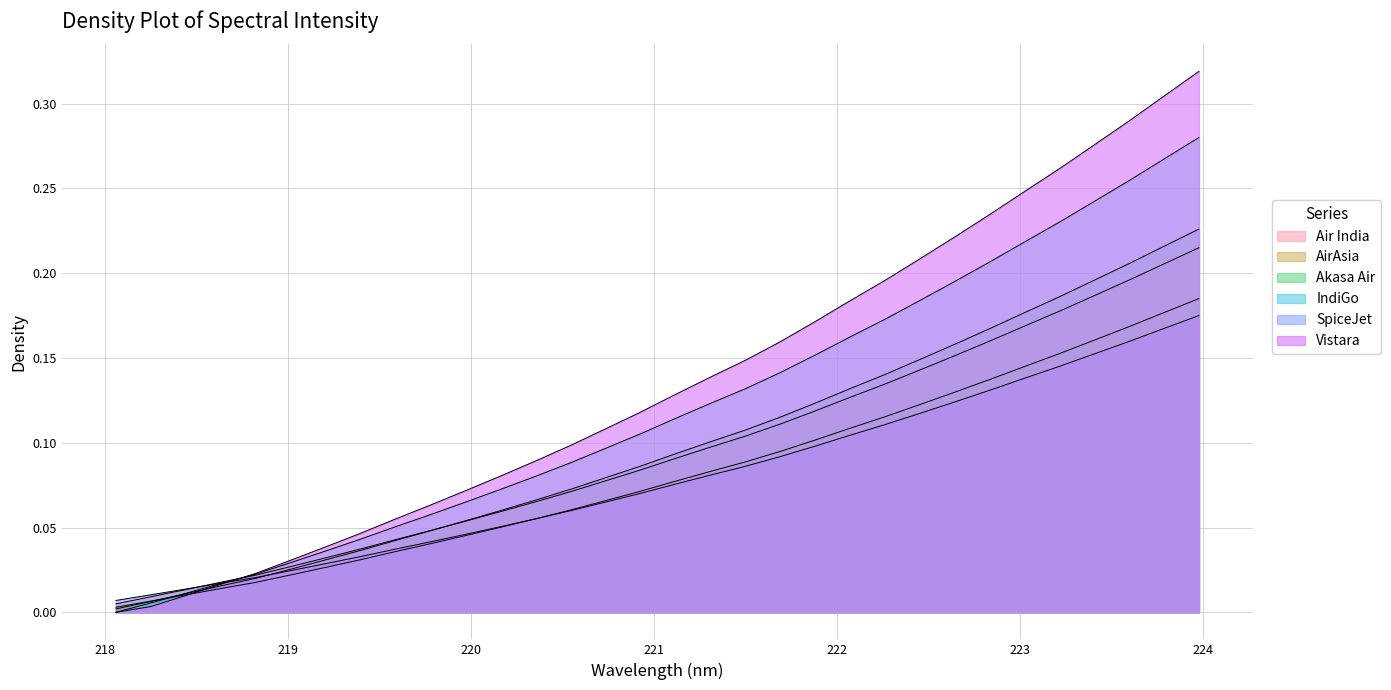

Is it true that the value at 223.408 is 0.2?

False